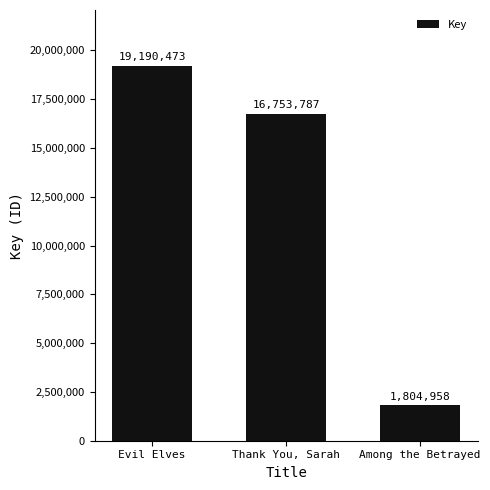

Read the value at Among the Betrayed, to the nearest 50.

1804950